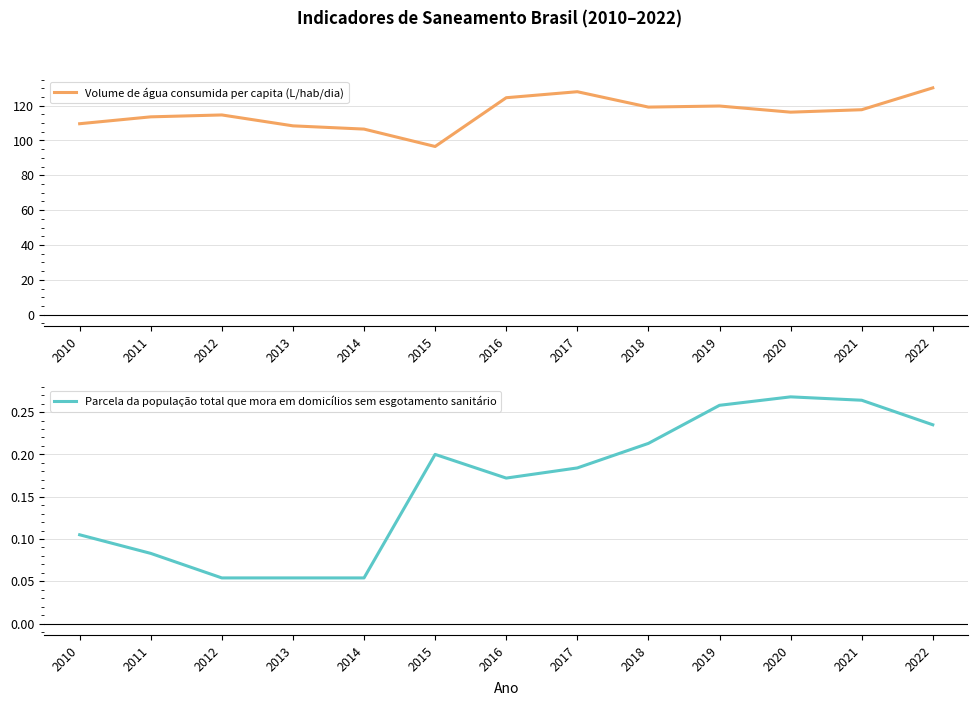

Which label corresponds to the largest value in the chart?

2022